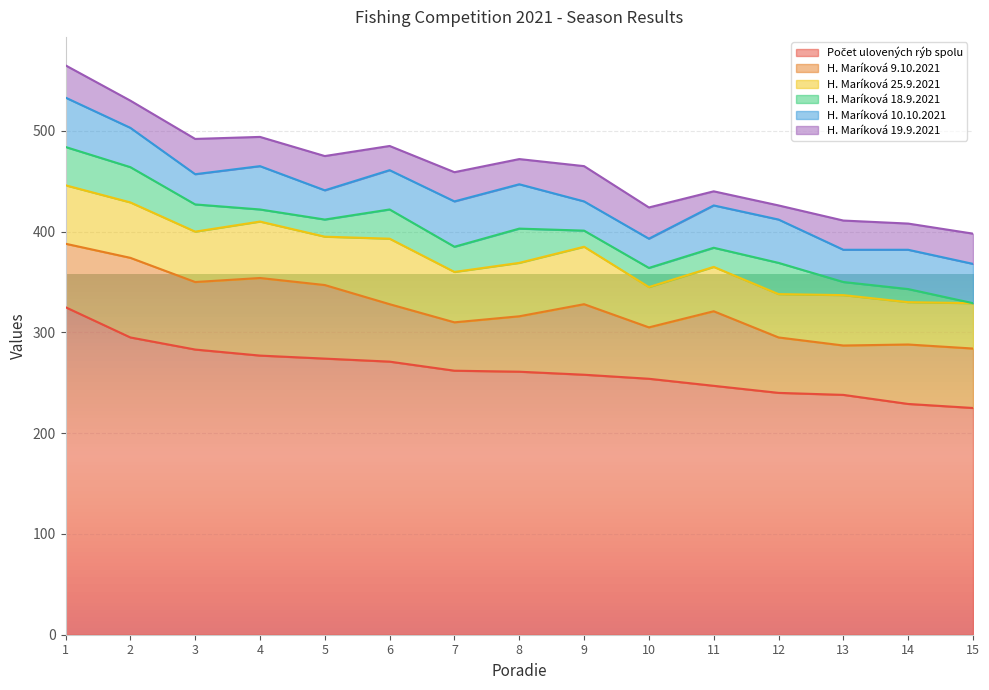

In H. Maríková 9.10.2021, how many points are higher than both neighbors (excluding endpoints)?

4